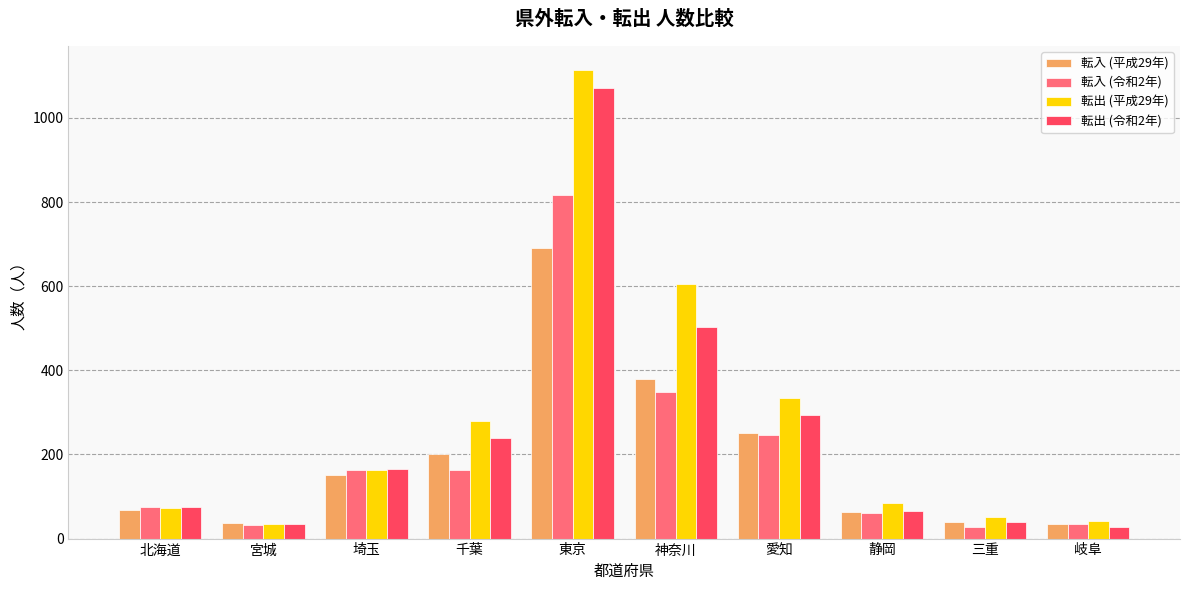

What value does the 転入 (平成29年) series have at 神奈川, to the nearest 10?

380